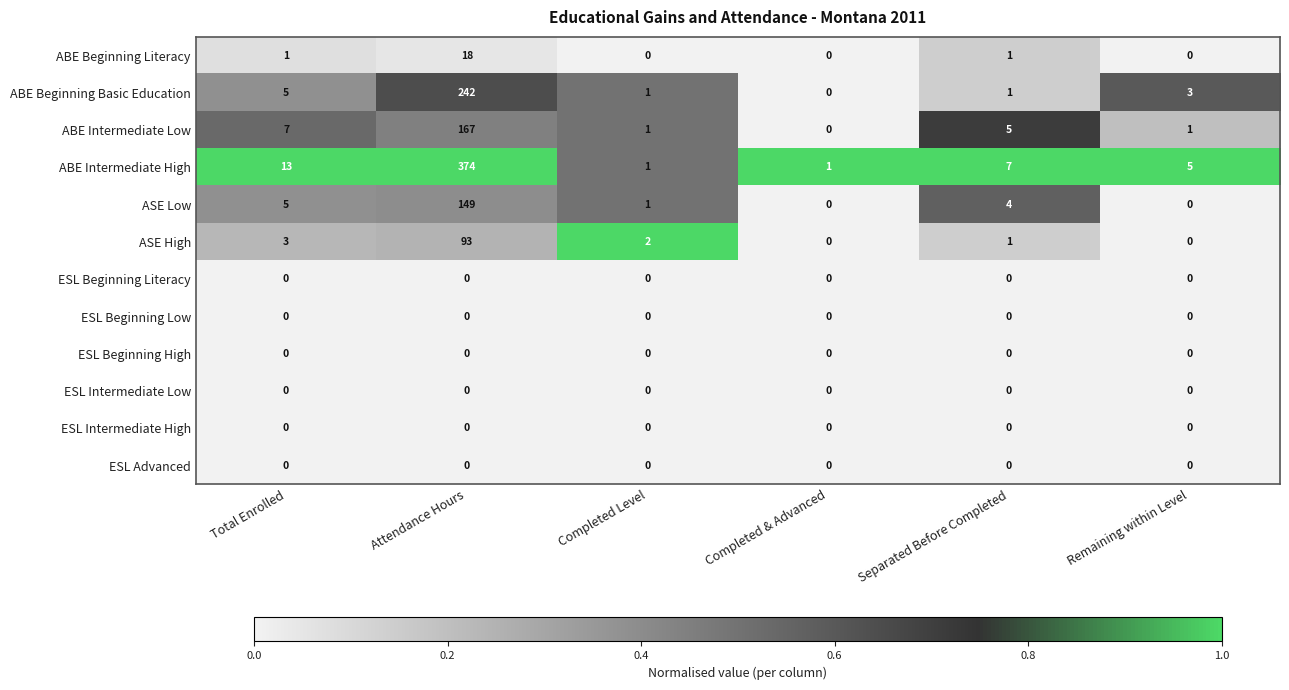

Which series has the largest total across all categories?

ABE Intermediate High